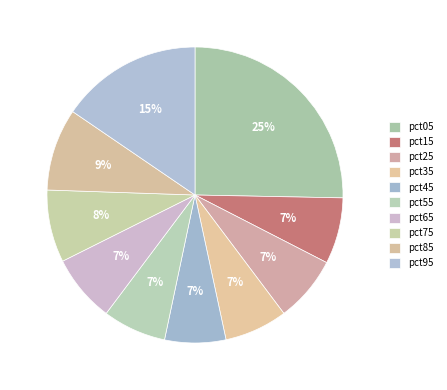

Does any single category account for the majority?

No